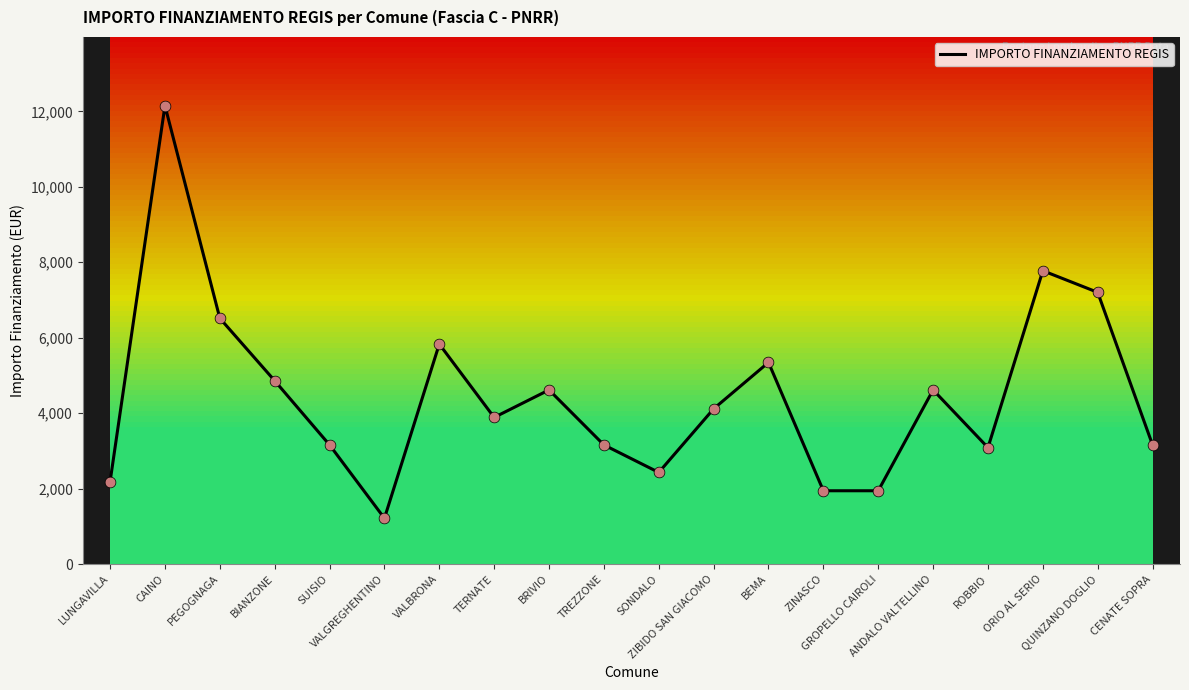

What is the change in value from LUNGAVILLA to TERNATE?

+1701